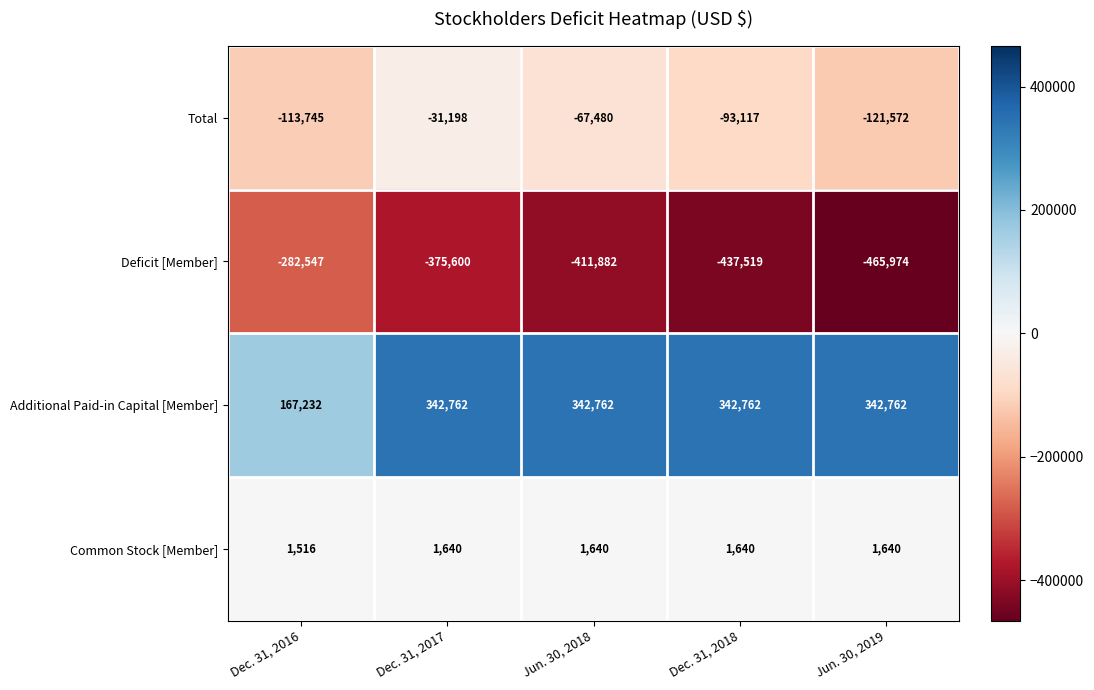

What is the total value across all series at Jun. 30, 2019?

-243144